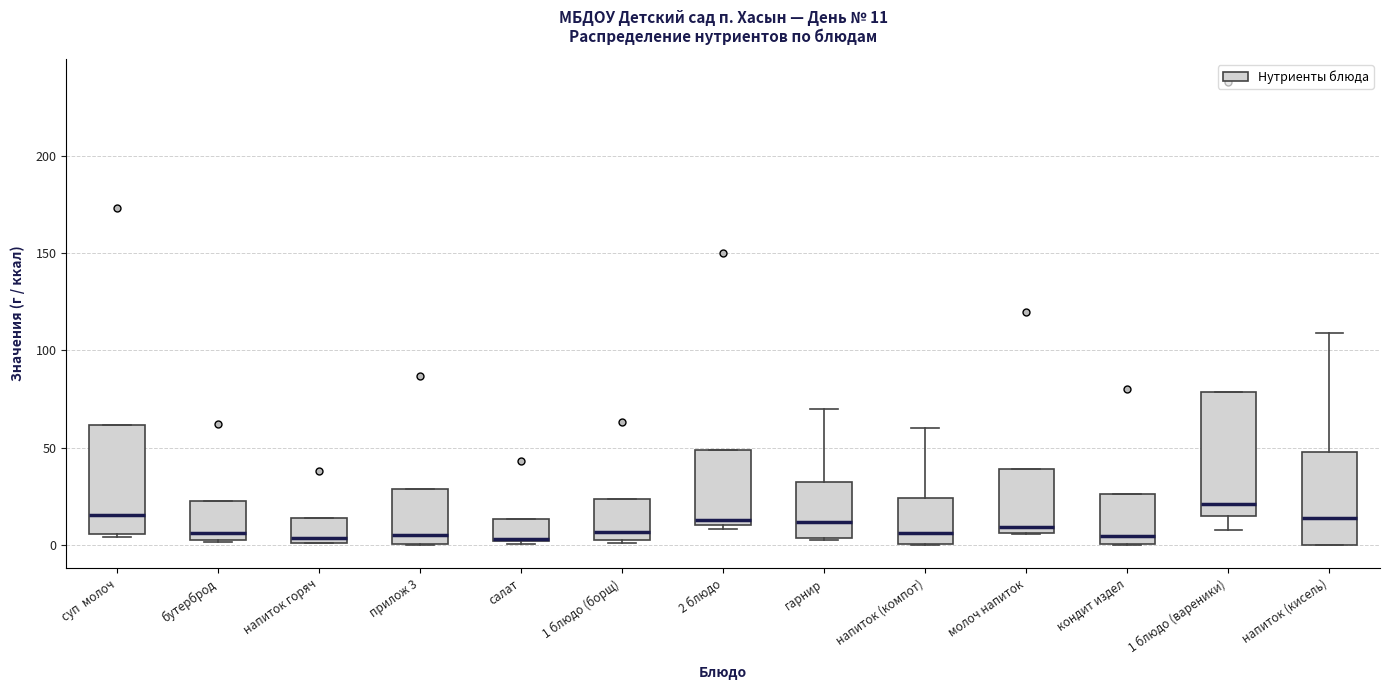

Which box is the tallest, from its lower edge to its upper edge?

1 блюдо (вареники)